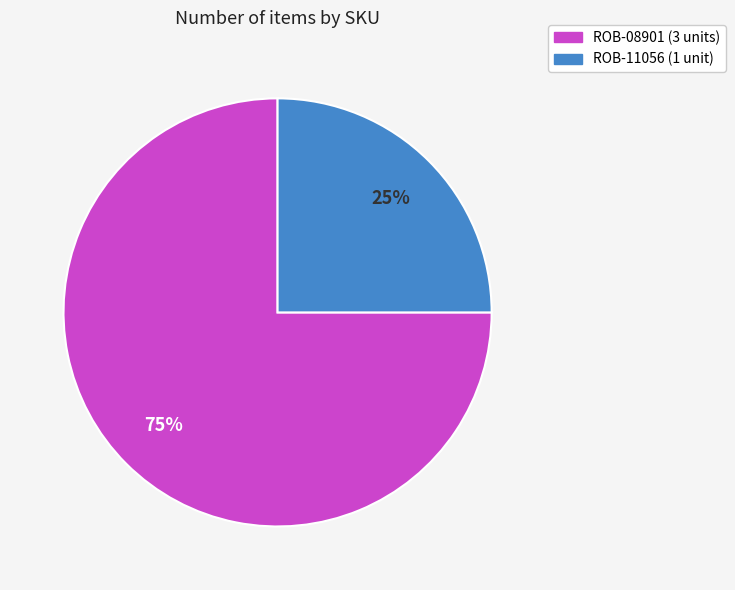

Between ROB-08901 and ROB-11056, which is larger?

ROB-08901